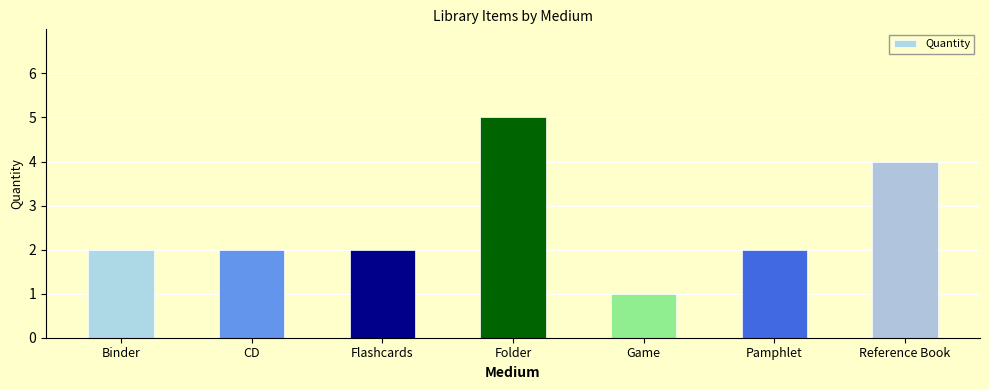

How many values are between 2 and 4?

5